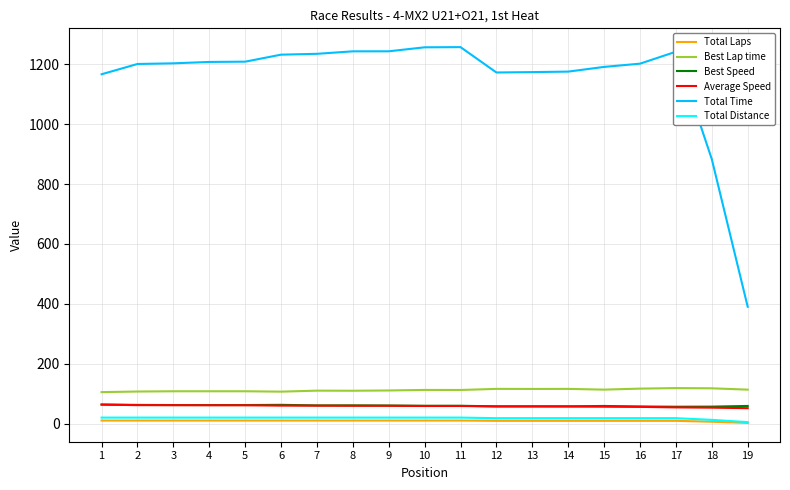

What is the minimum value for Best Lap time?

105.8